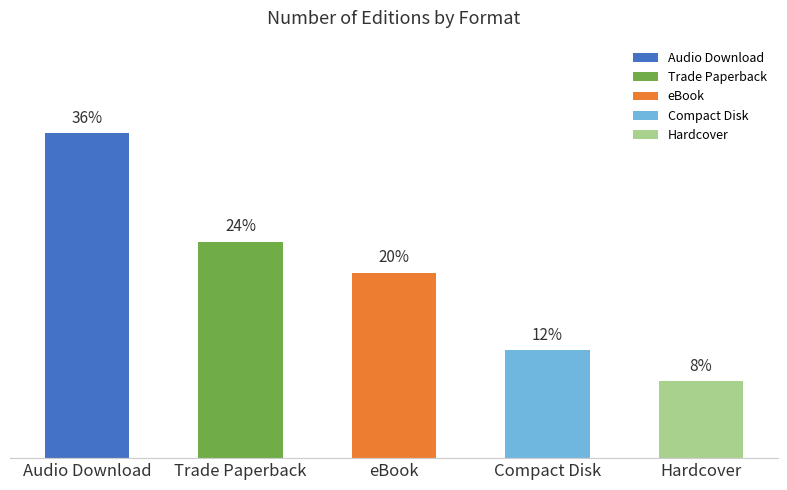

What is the label of the 5th bar from the right?

Audio Download